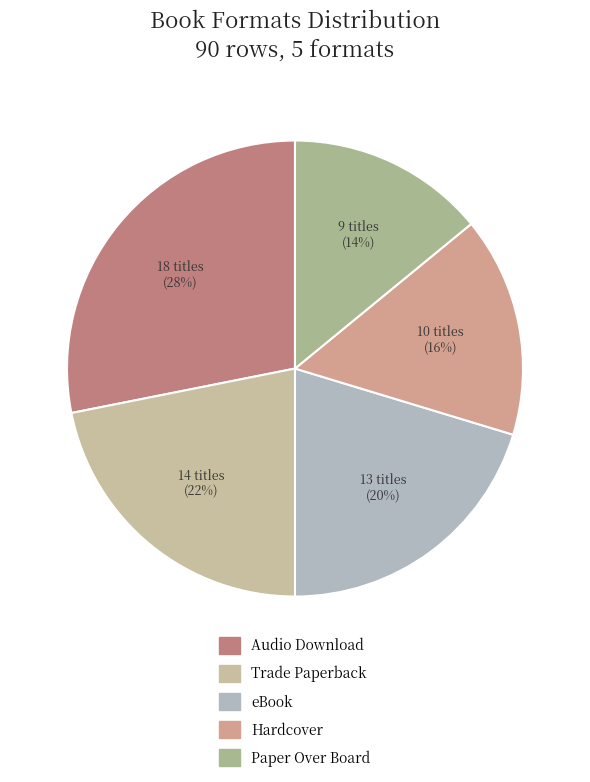

The Hardcover slice represents 7% of the pie. True or false?

False